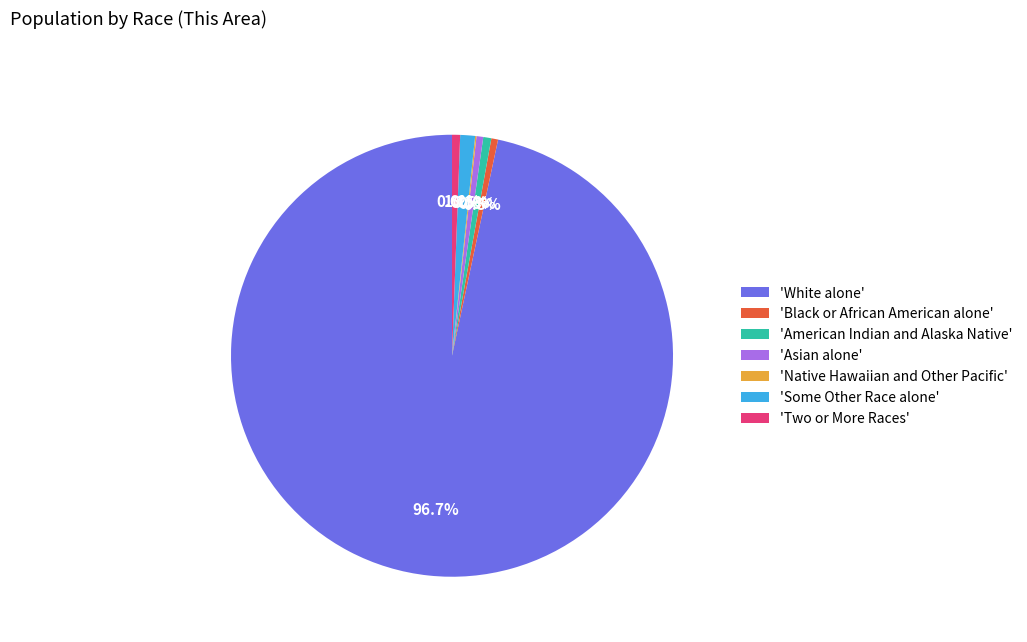

Is 'White alone' the majority of the pie?

Yes